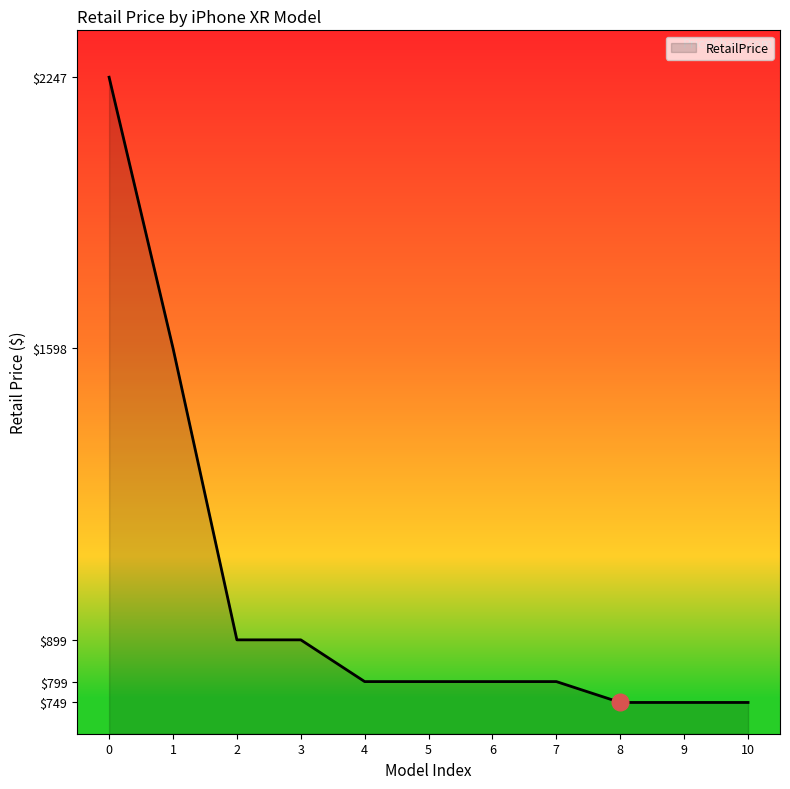

Approximately how many times larger is the value at 5 compared to 3?

0.9